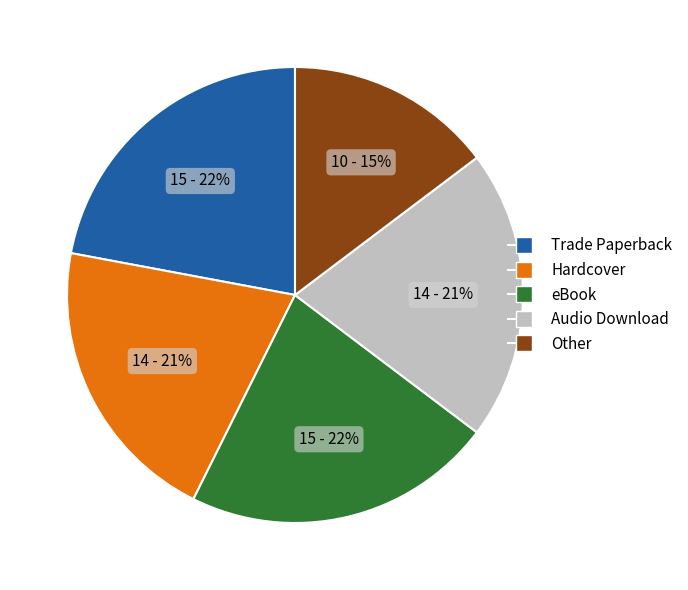

Which has a higher value, Other or Trade Paperback?

Trade Paperback